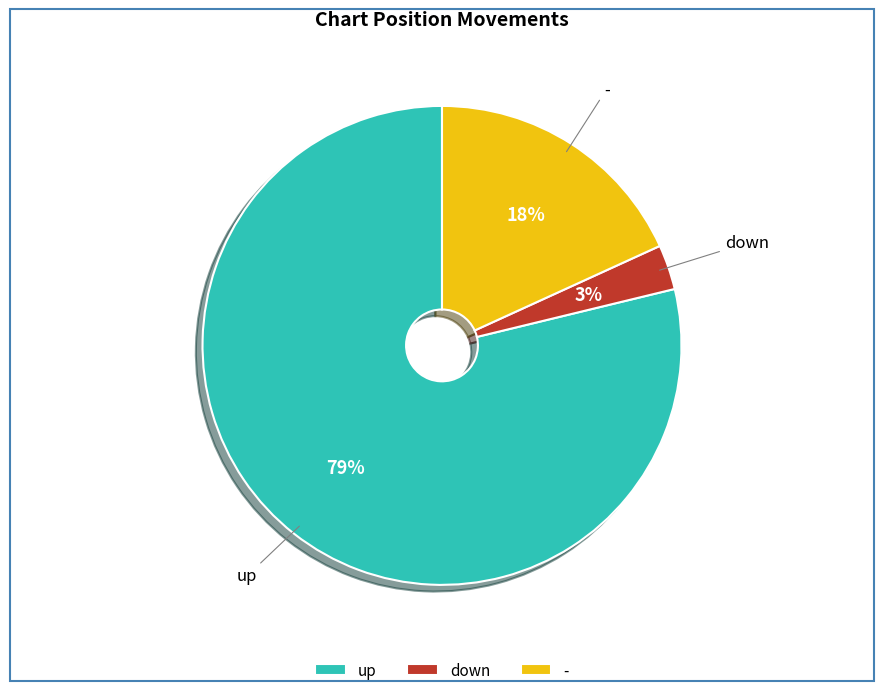

How many segments does this pie chart have?

3